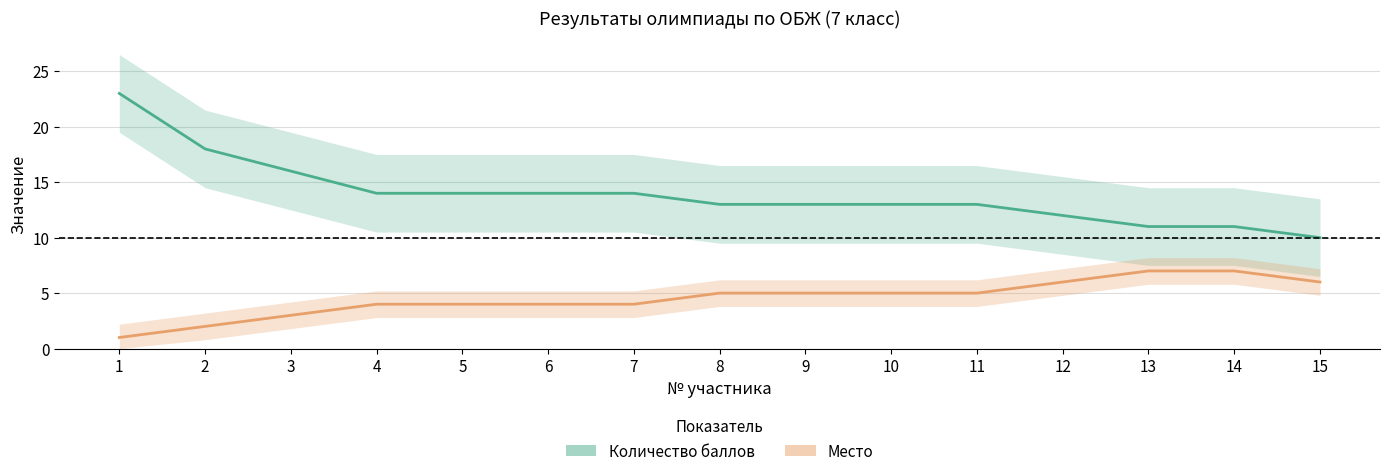

Reading left to right, list all the values displayed in this chart.

Количество баллов: 23	18	16	14	14	14	14	13	13	13	13	12	11	11	10
Место: 1	2	3	4	4	4	4	5	5	5	5	6	7	7	6